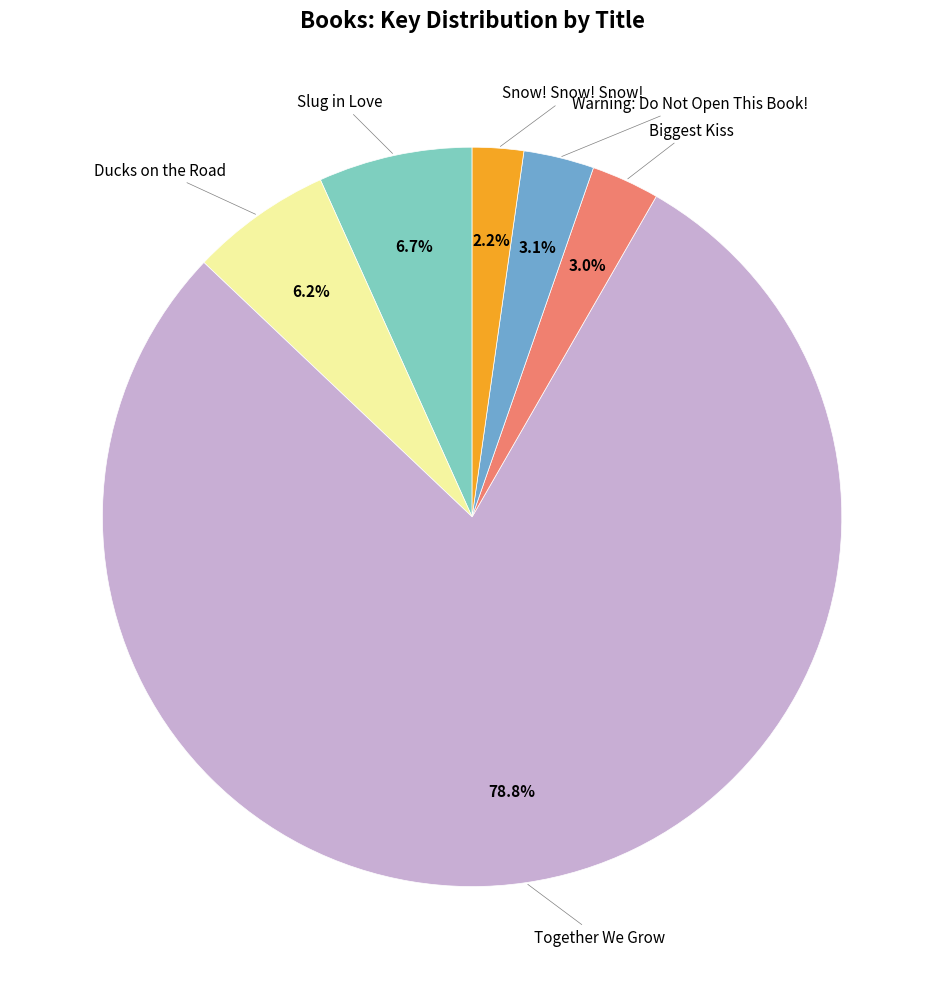

Is there a majority slice in this chart?

Yes